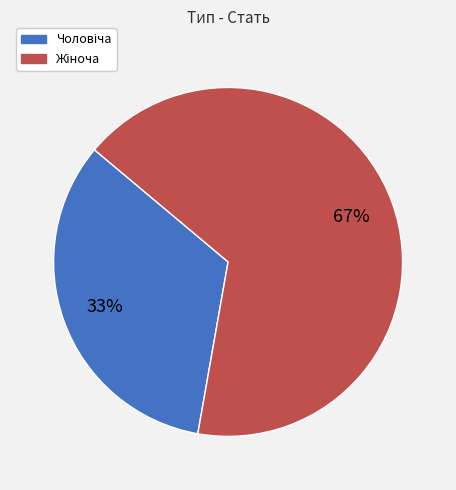

To the nearest percent, what is the average slice percentage?

50%